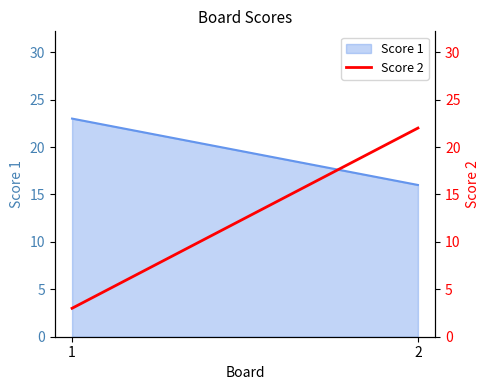

What is the minimum value shown in the chart?

3